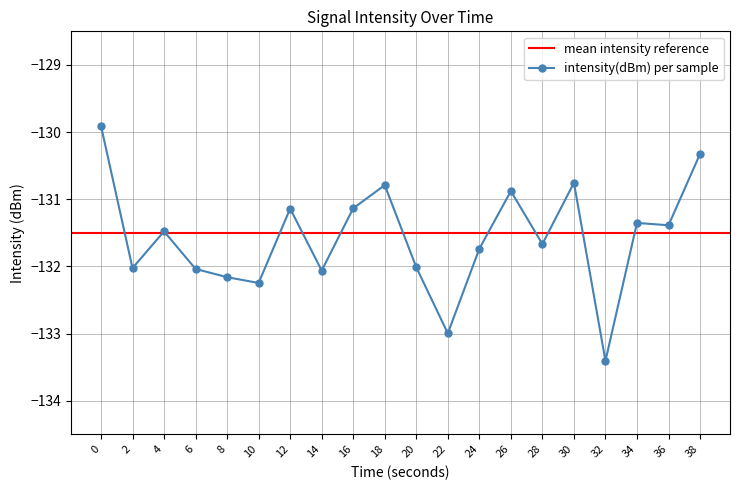

Reading left to right, list all the values displayed in this chart.

-129.9	-132.0	-131.5	-132.0	-132.2	-132.2	-131.1	-132.1	-131.1	-130.8	-132.0	-133.0	-131.7	-130.9	-131.7	-130.8	-133.4	-131.4	-131.4	-130.3